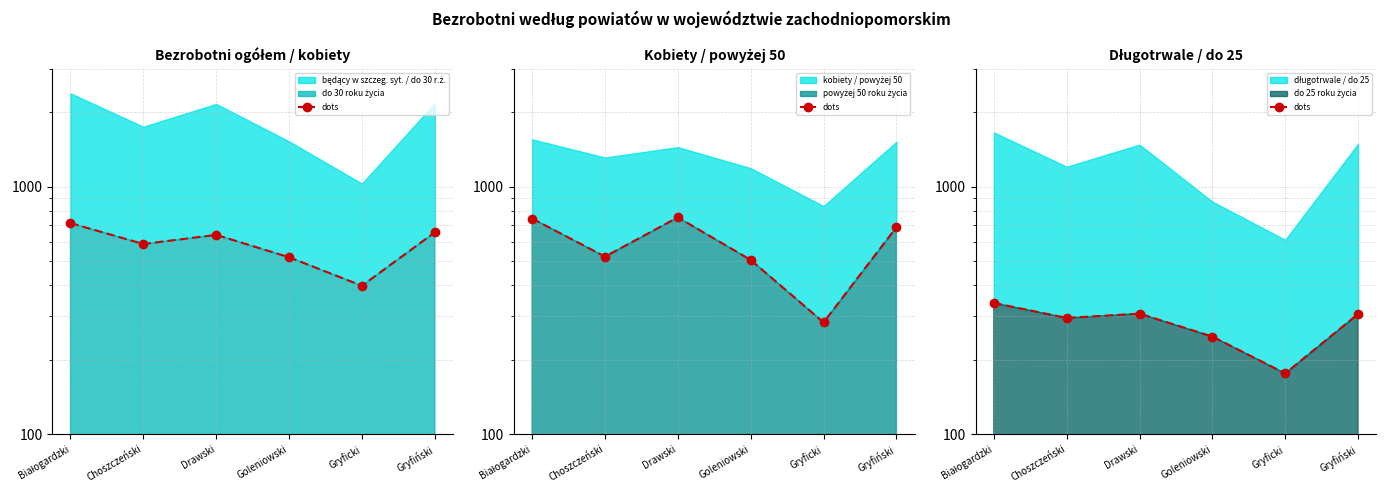

What is the label of the 5th point from the right?

Choszczeński